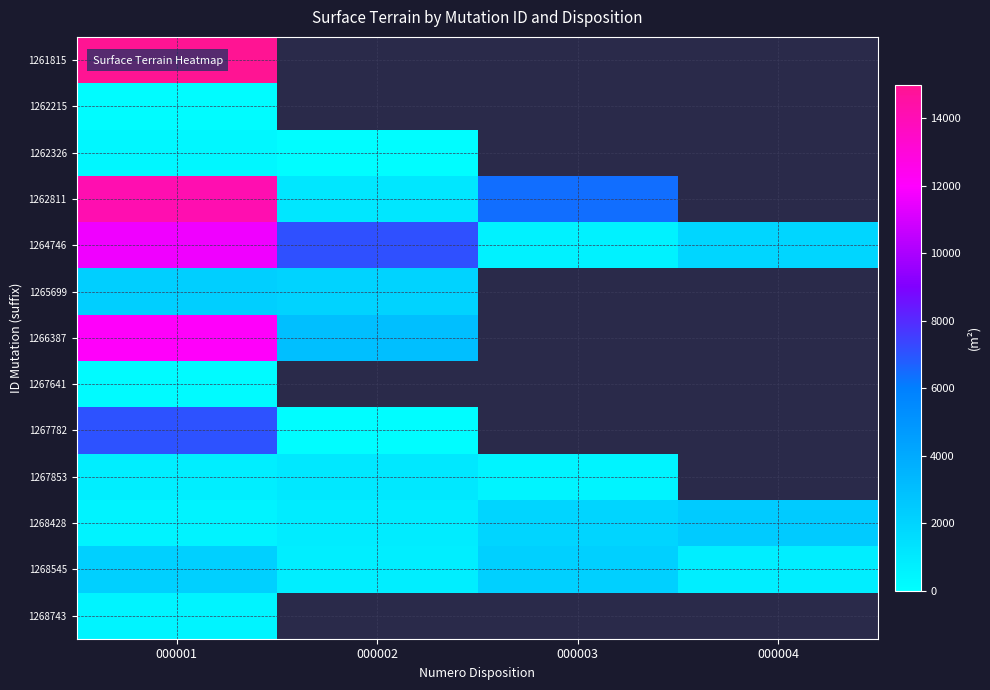

The 1268428 series shows 892.0 at 000002. True or false?

True